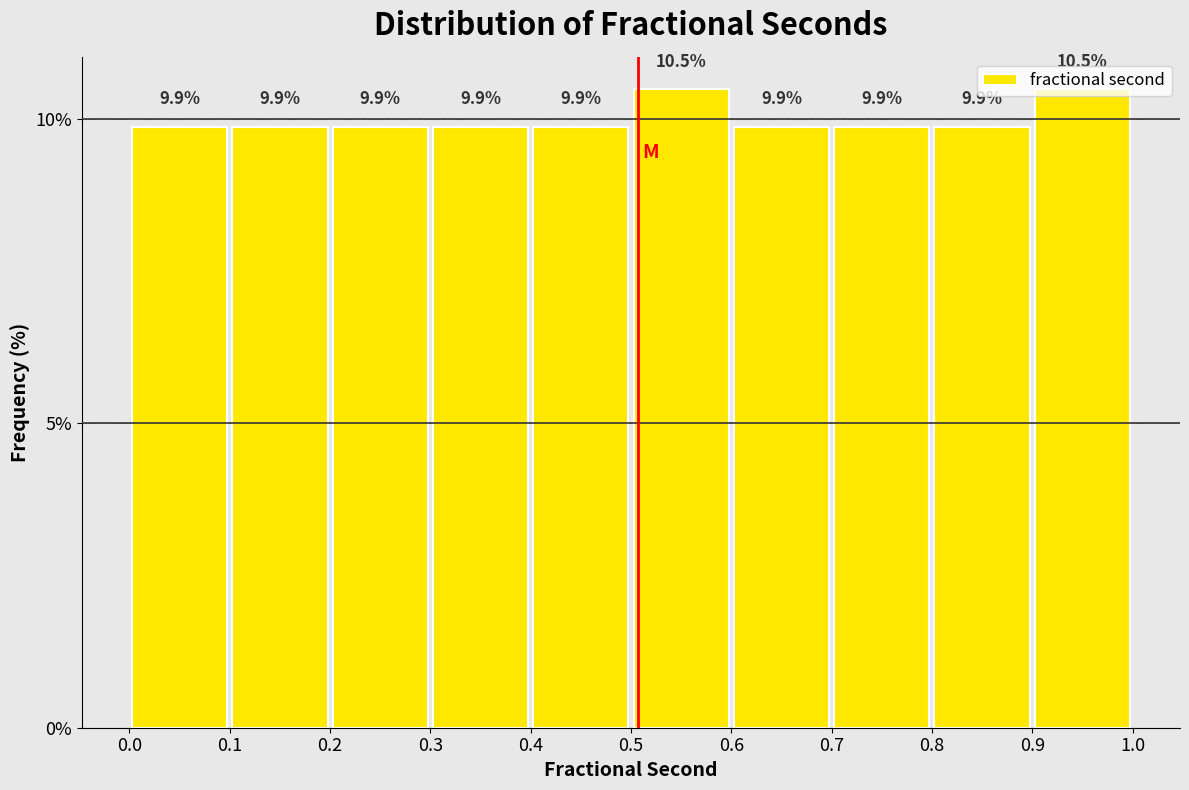

Reading left to right, list every bar in this chart as the range it spans on the x-axis followed by its height.

0.0 to 0.1: 9.9
0.1 to 0.2: 9.9
0.2 to 0.3: 9.9
0.3 to 0.4: 9.9
0.4 to 0.5: 9.9
0.5 to 0.6: 10.5
0.6 to 0.7: 9.9
0.7 to 0.8: 9.9
0.8 to 0.9: 9.9
0.9 to 1.0: 10.5